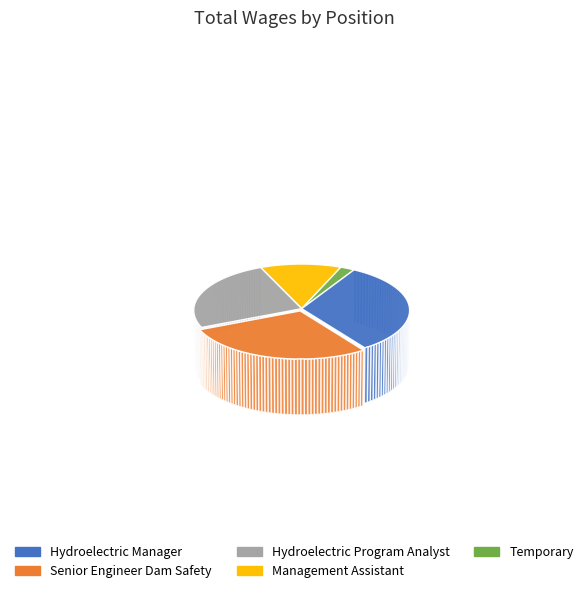

What is the total percentage of Management Assistant and Senior Engineer Dam Safety?

40.6%